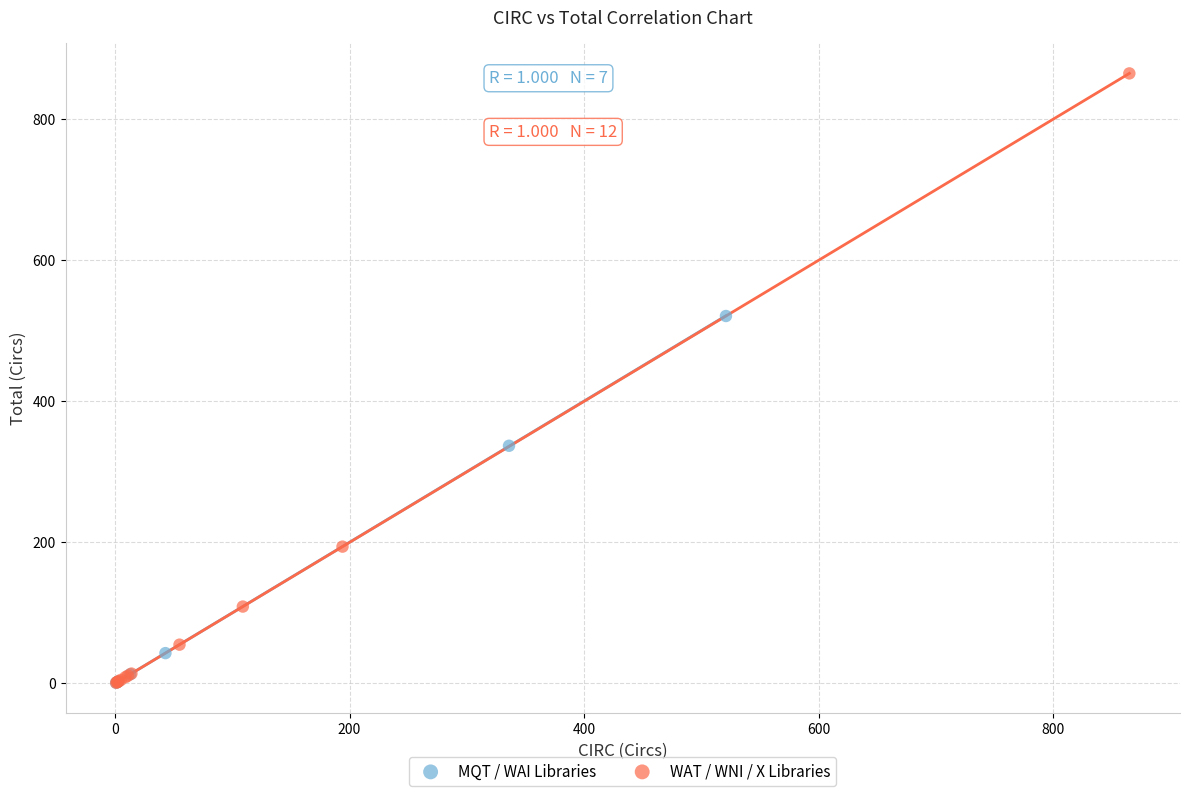

Which series reaches the maximum Y coordinate?

WAT / WNI / X Libraries